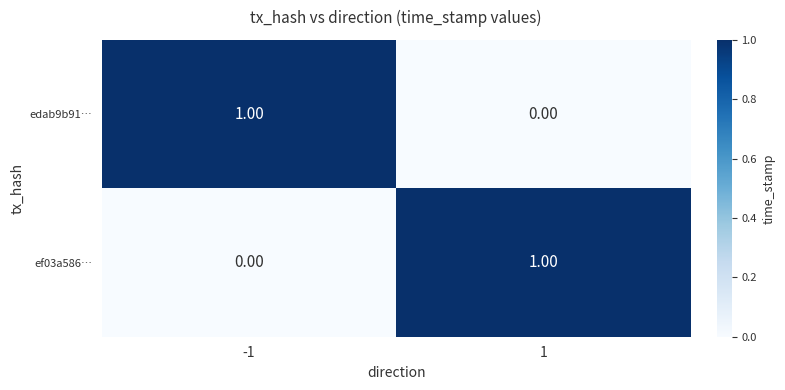

Is the value of edab9b91… at 1 greater than the value of ef03a586… at 1?

No